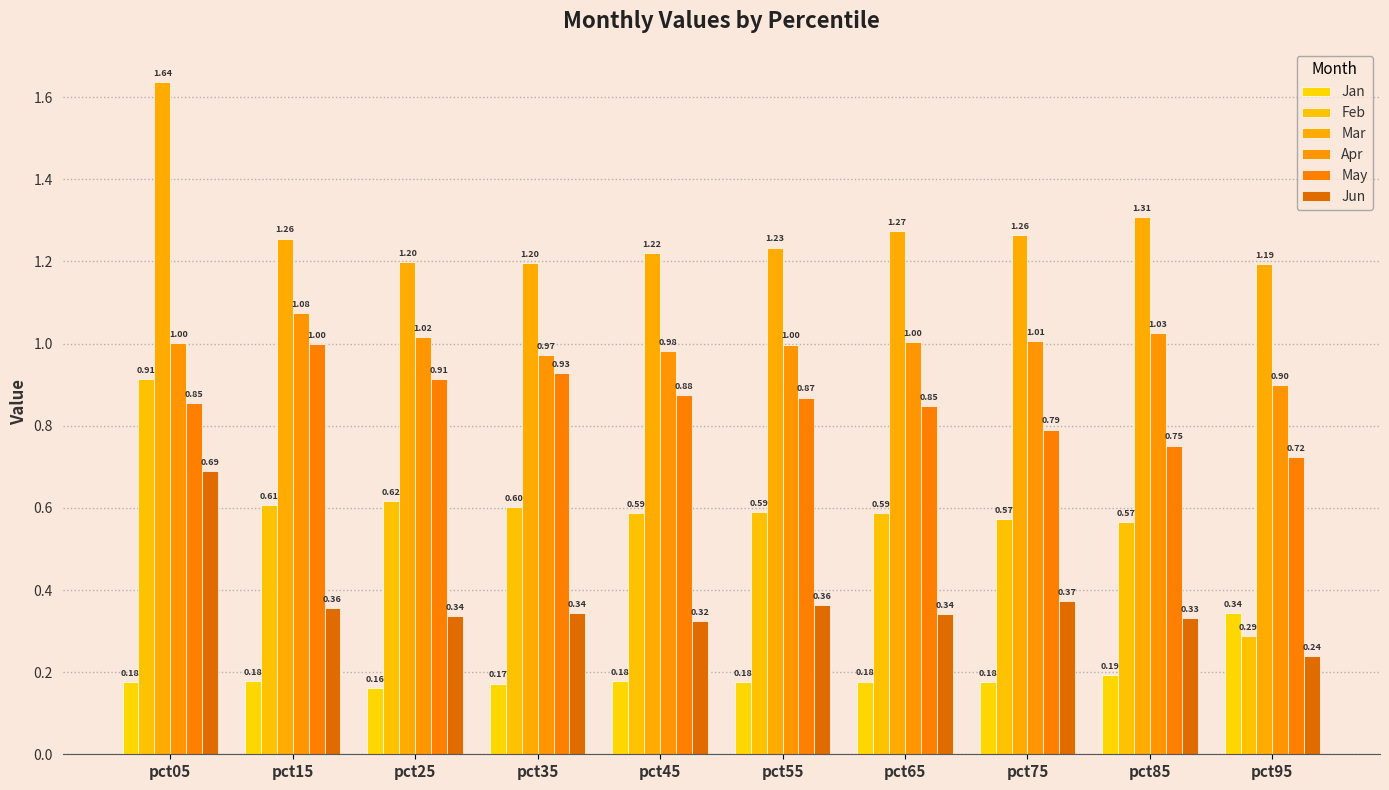

The Jan series shows 0.1 at pct75. True or false?

False